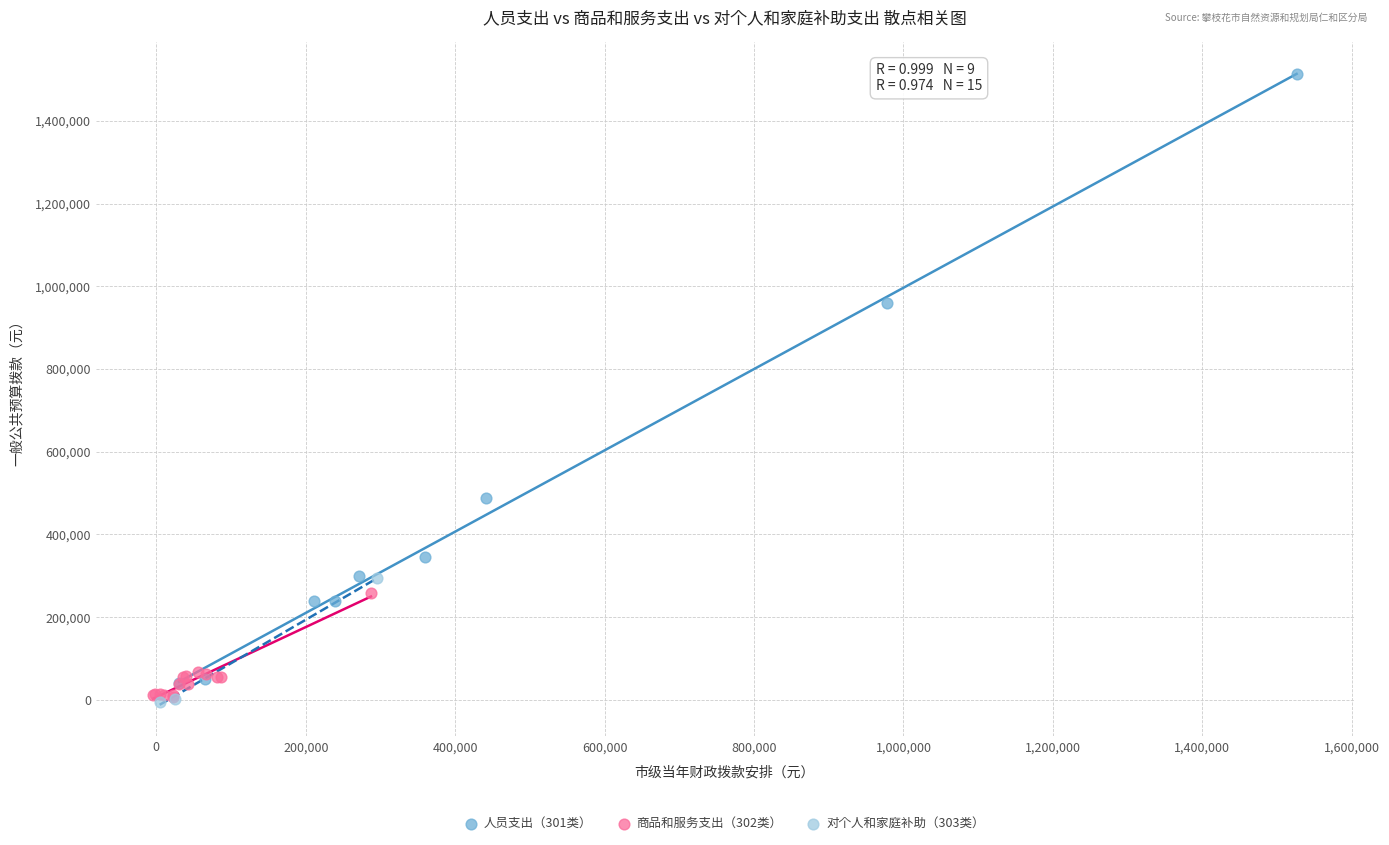

Which series reaches the maximum Y coordinate?

人员支出（301类）